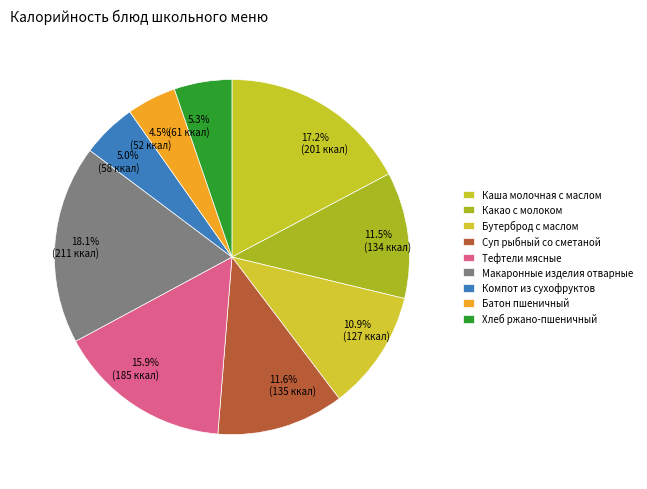

Is the sum of Макаронные изделия отварные and Тефтели мясные greater than half?

No